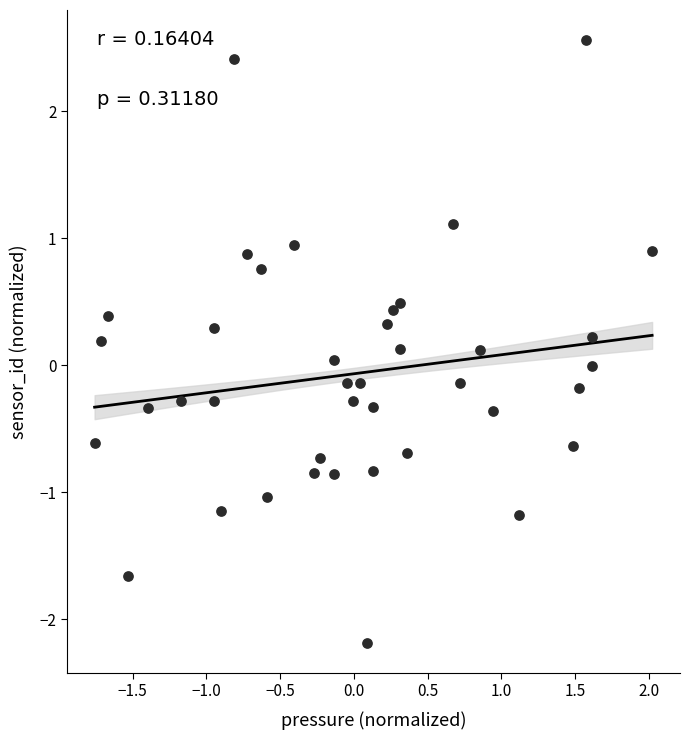

What is the range of Y values (max minus min)?

4.7